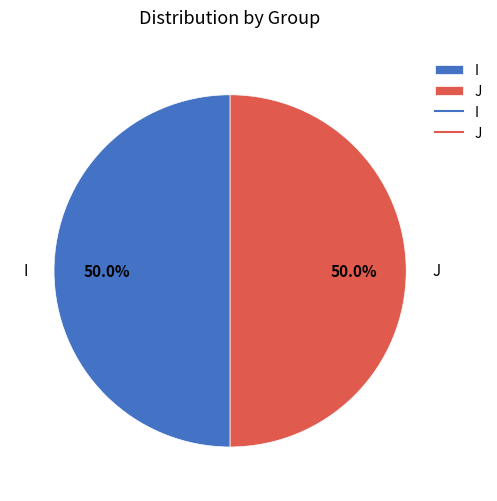

What is the total percentage of J and I?

100.0%